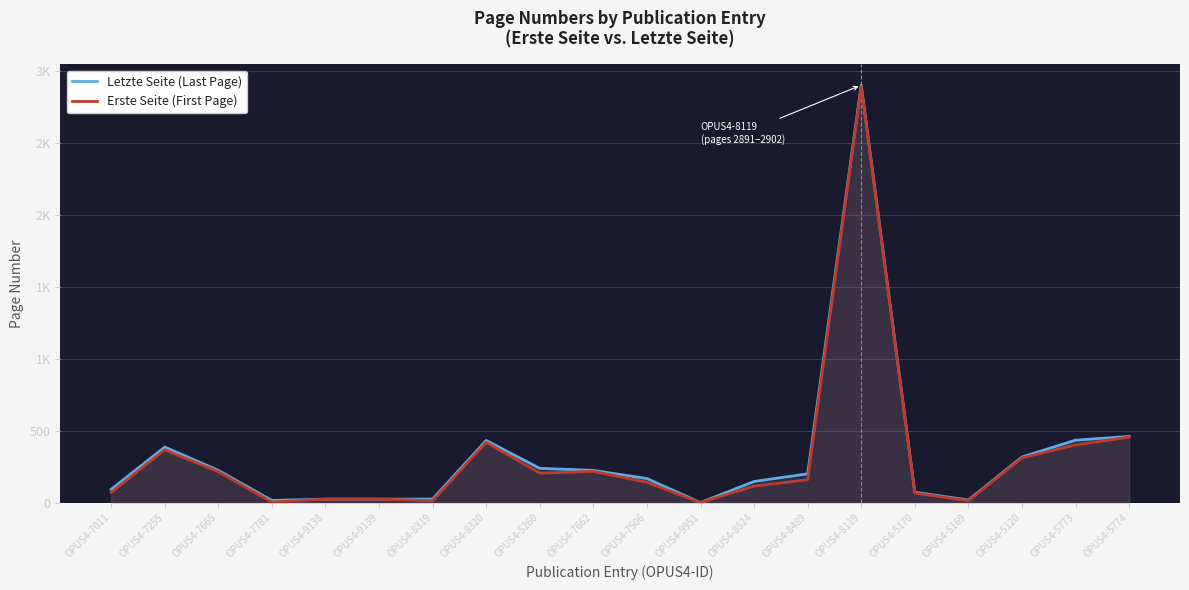

Count the number of data series in this chart.

2